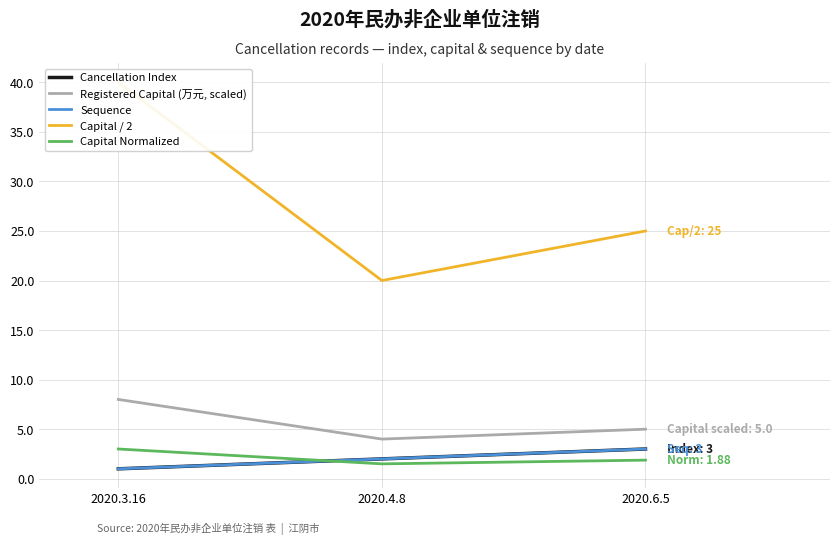

The Registered Capital (万元, scaled) series shows 8.0 at 2020.3.16. True or false?

True